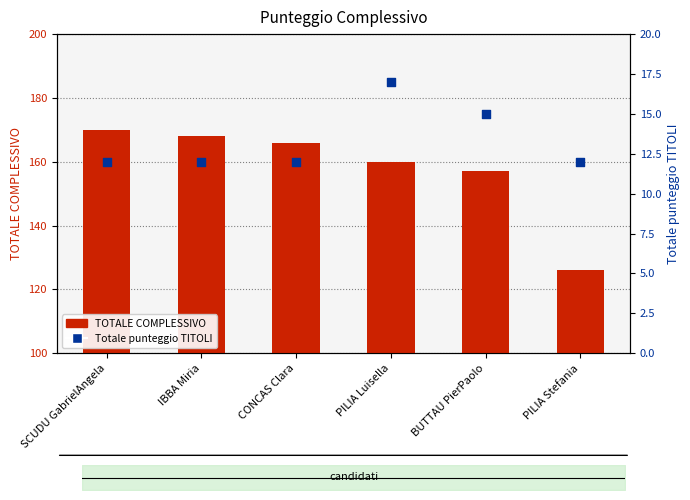

Is the value of Totale punteggio TITOLI at SCUDU GabrielAngela greater than the value of TOTALE COMPLESSIVO at SCUDU GabrielAngela?

No